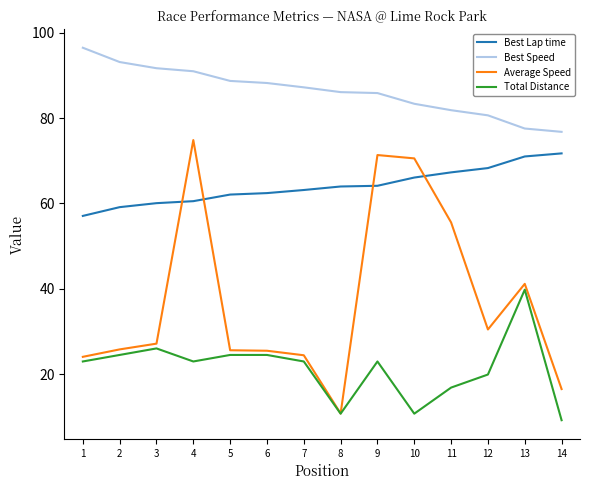

What is the average value of the Total Distance series?

21.3